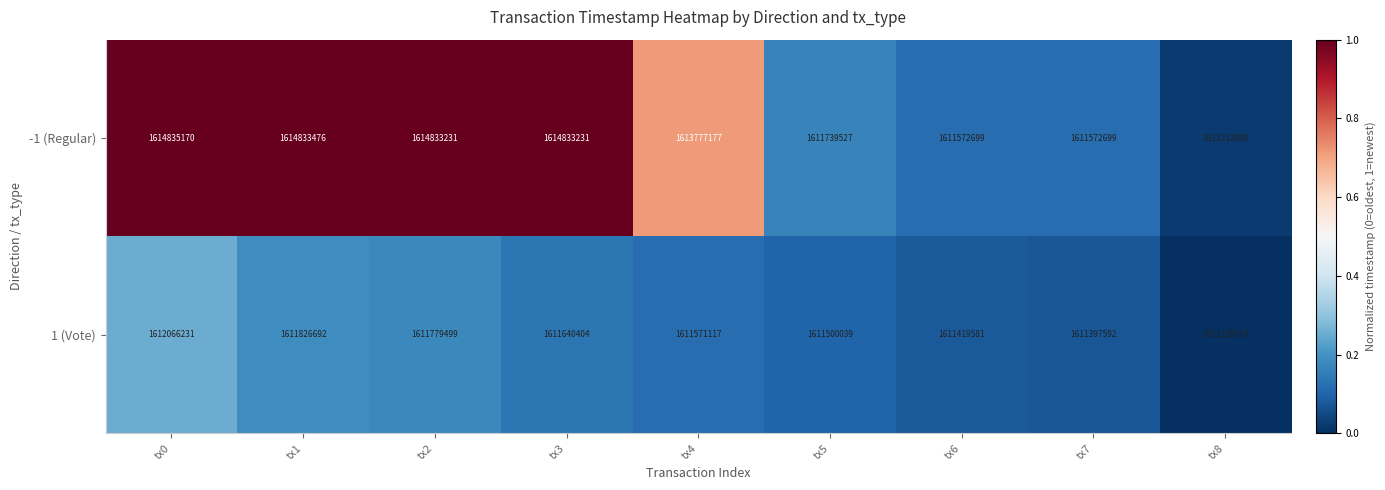

What is the total value across all series at tx1?

3226660168